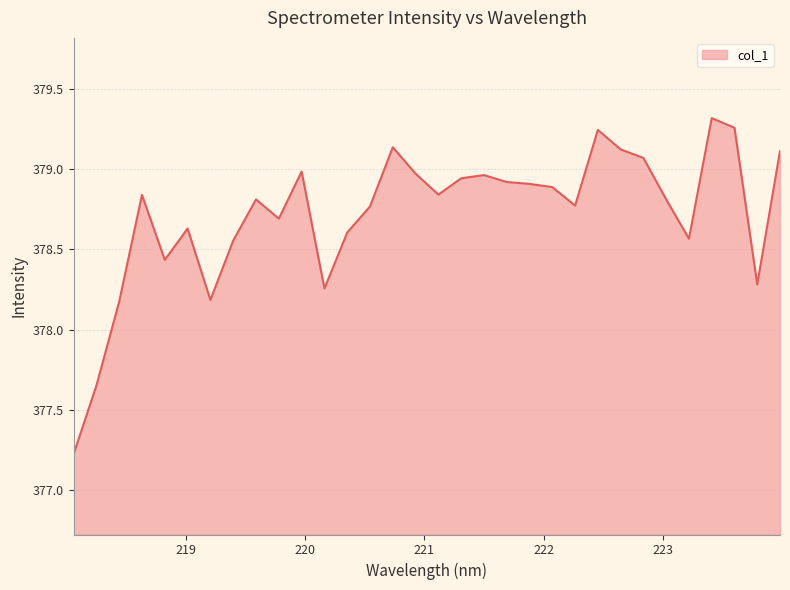

What is the smallest value displayed?

377.2